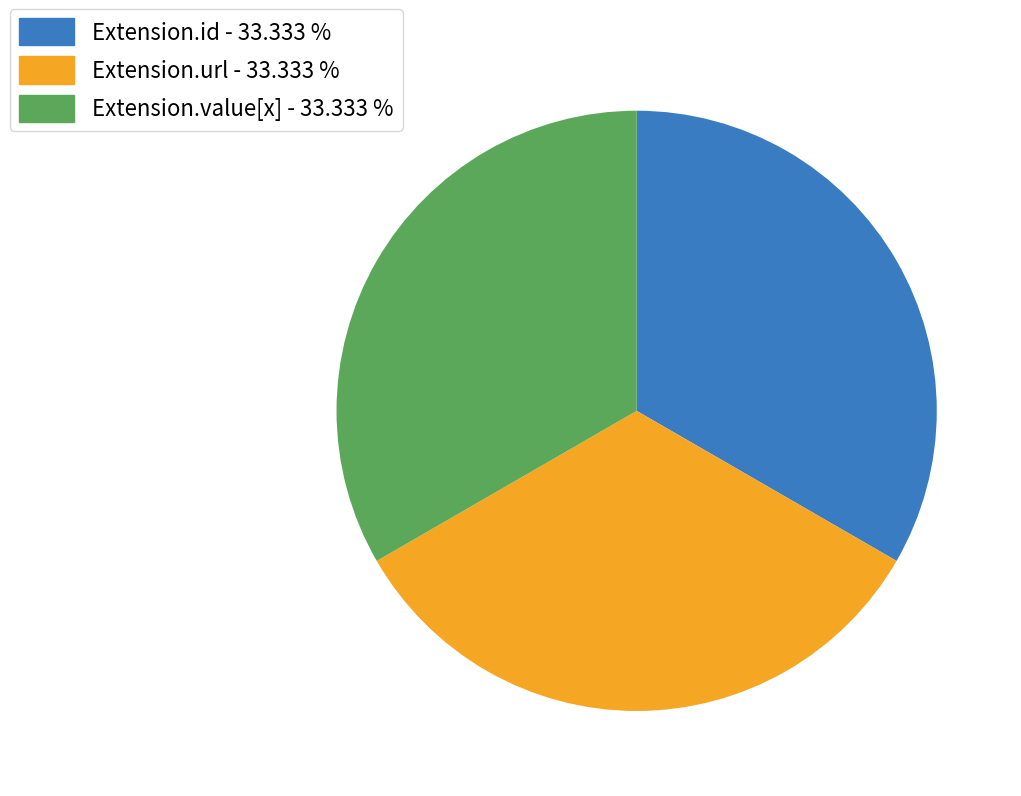

Does any single category account for the majority?

No